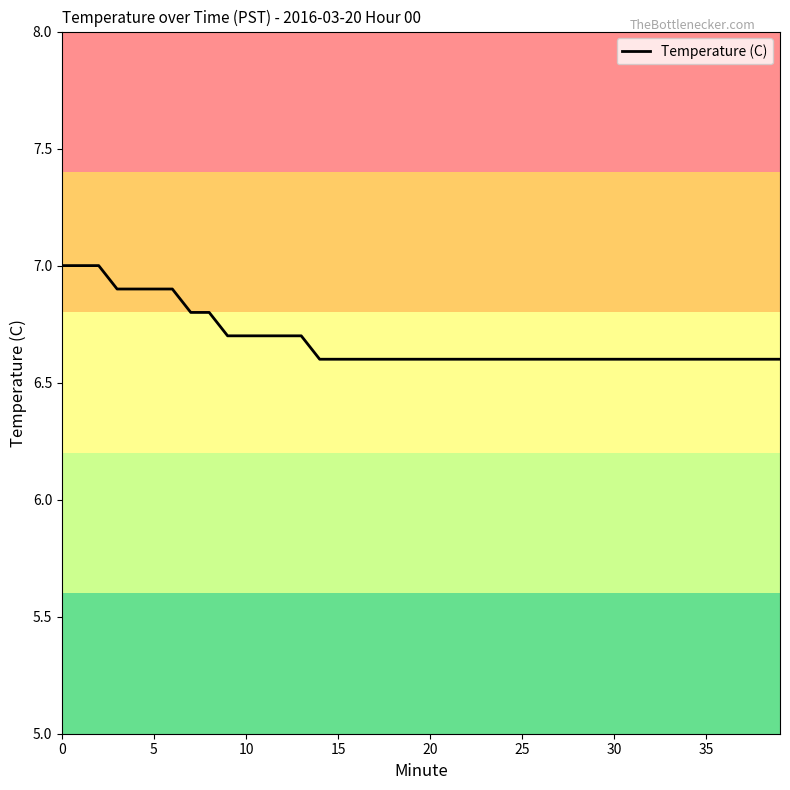

What is the minimum value shown in the chart?

6.6